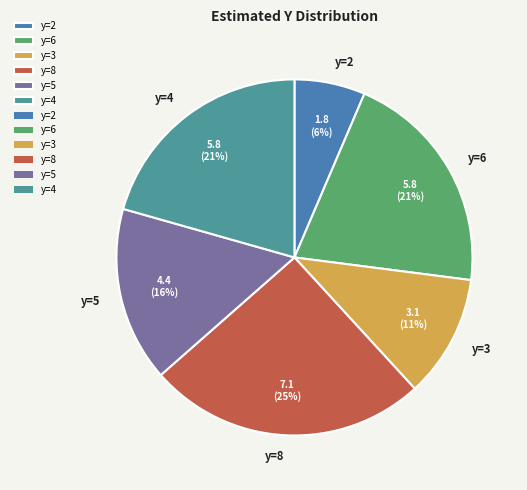

Which category has the biggest portion of the pie?

y=8